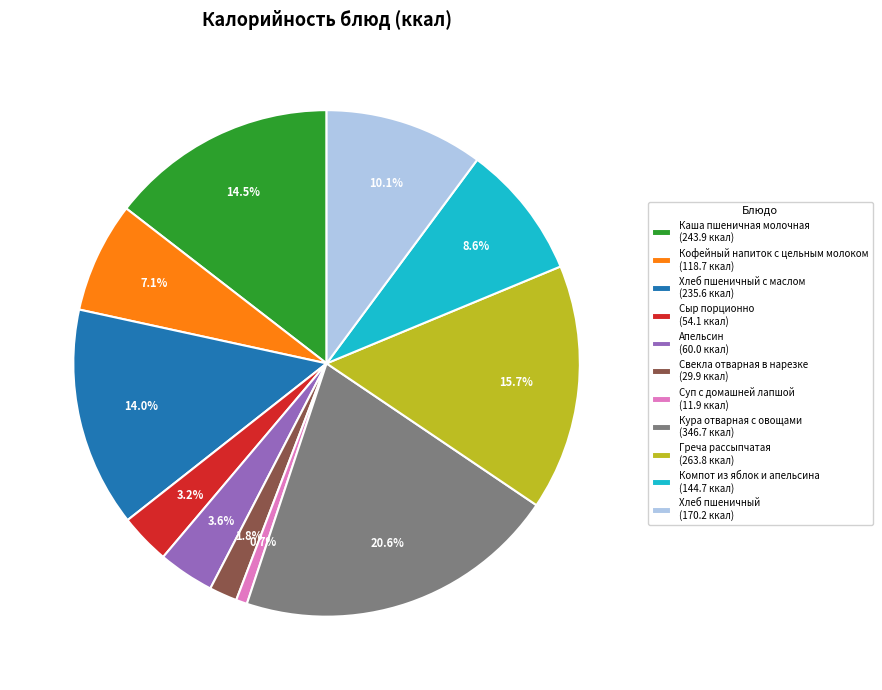

Which category has the biggest portion of the pie?

Кура отварная с овощами (346.7 ккал)